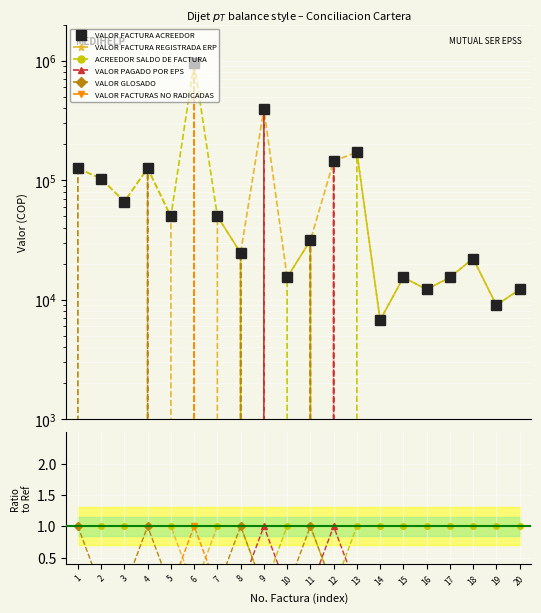

What are all the series names shown in the legend?

VALOR FACTURA ACREEDOR, VALOR FACTURA REGISTRADA ERP, ACREEDOR SALDO DE FACTURA, VALOR PAGADO POR EPS, VALOR GLOSADO, VALOR FACTURAS NO RADICADAS